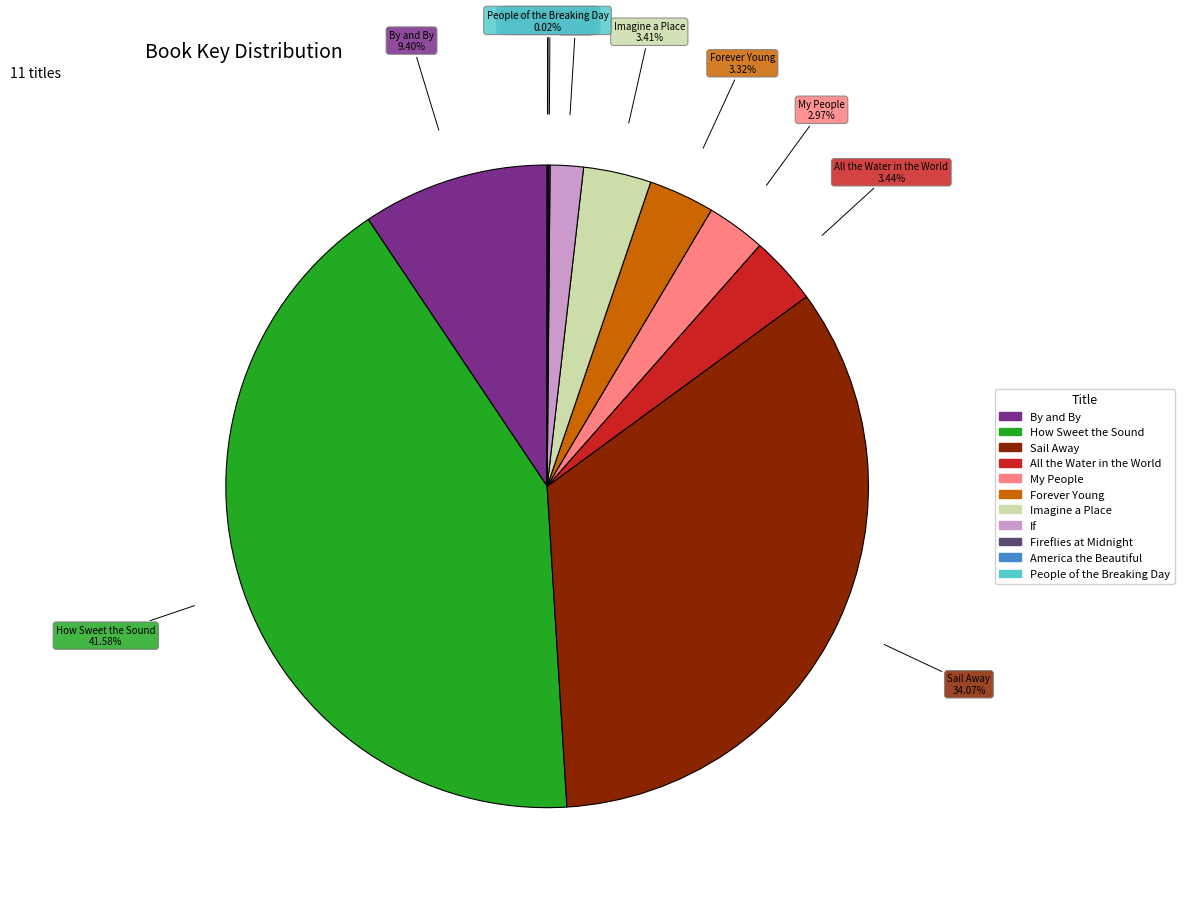

Combined, do By and By and How Sweet the Sound account for over 50%?

Yes